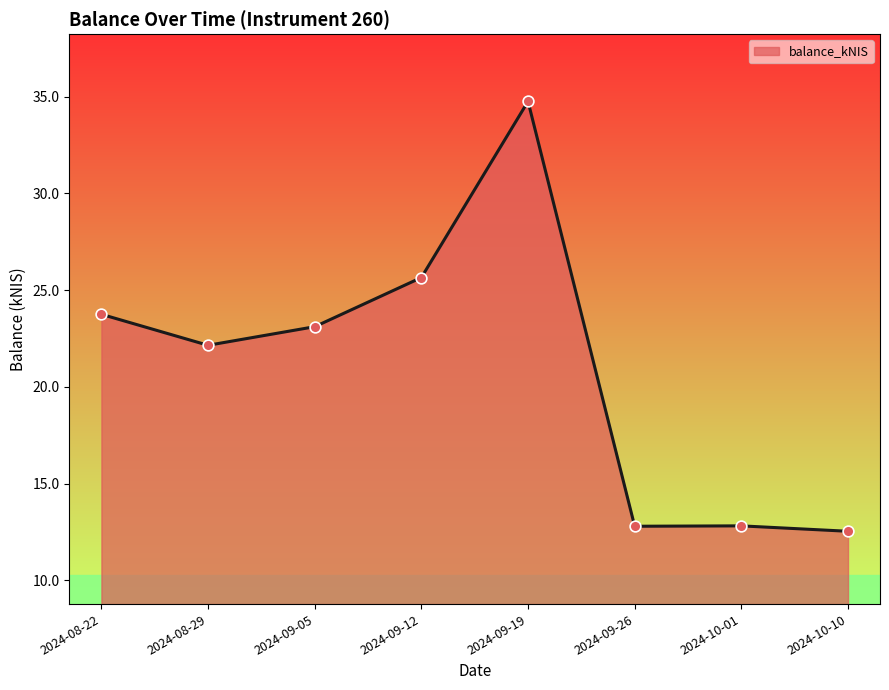

Approximately how many times larger is the value at 2024-09-12 compared to 2024-10-01?

2.0